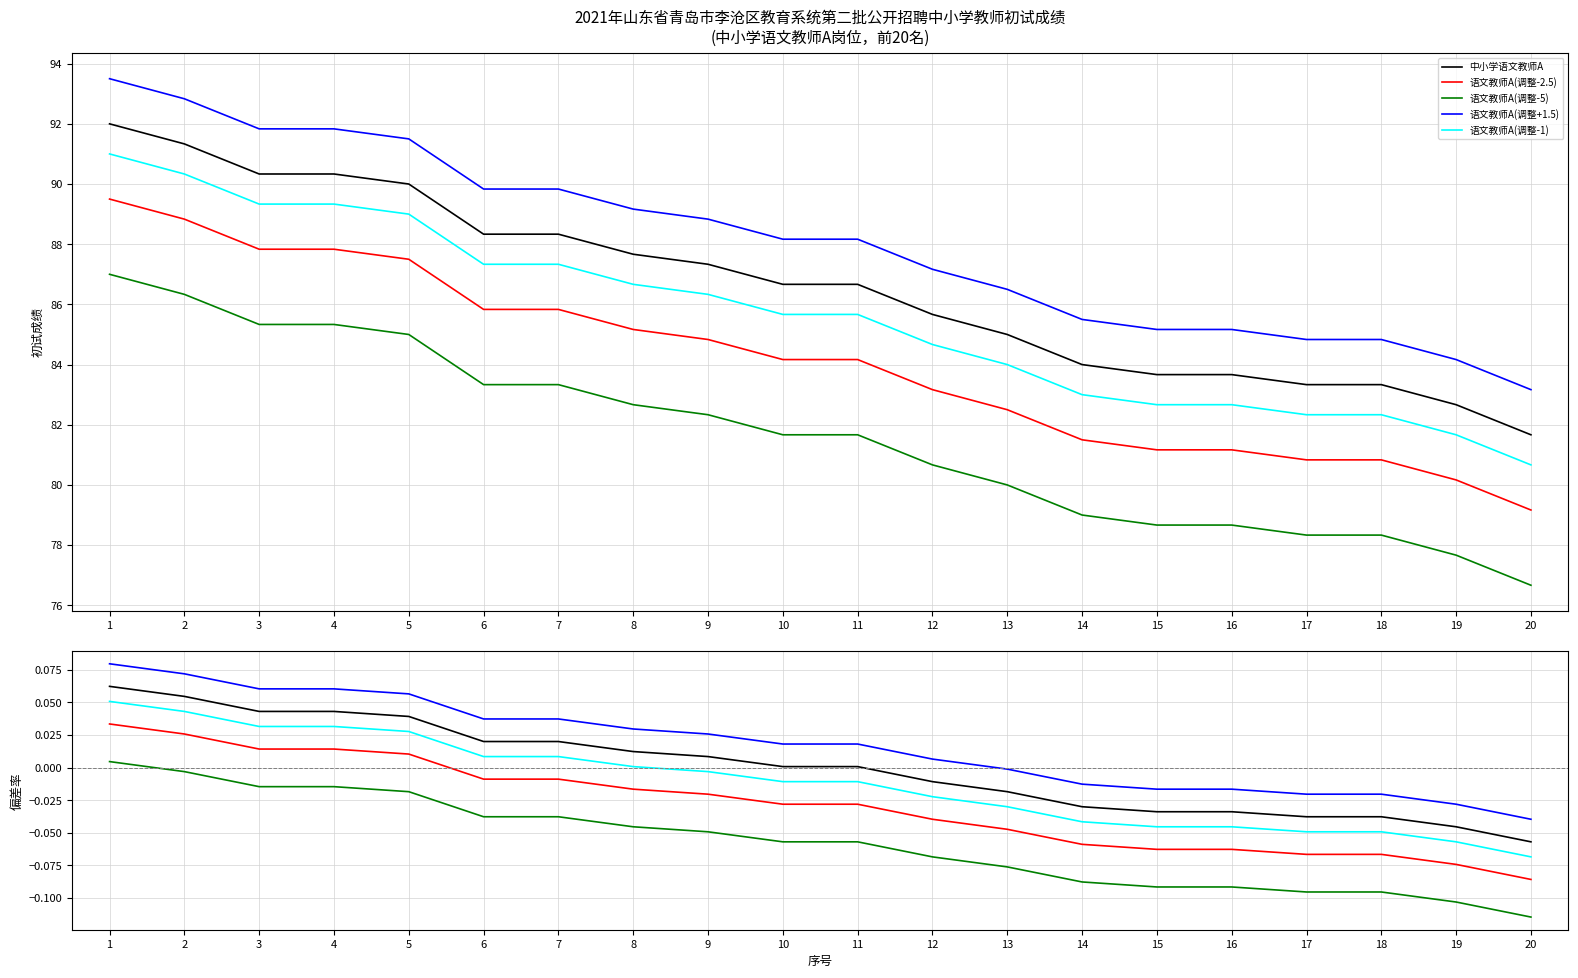

What is the smallest value displayed?

-0.1